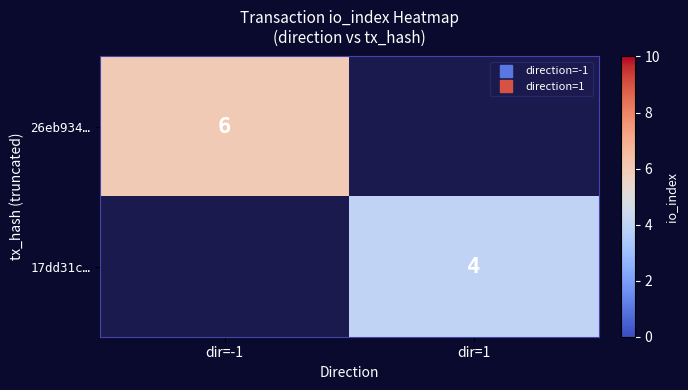

At which category does the chart reach its minimum across all series?

dir=1